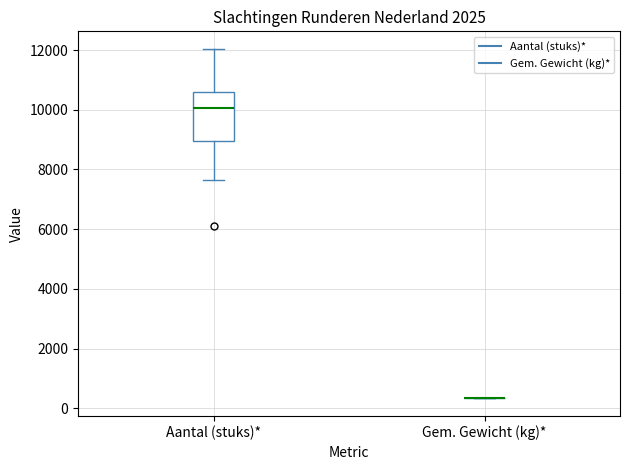

Reading left to right, transcribe this box plot: for each box, give where its median line is, the range the box spans, and where its two whiskers end, as read against the y-axis. The values are not printed on the chart, so give them approximately, as read against the axis.

Aantal (stuks)*: median 10000, box 9000 to 10600, whiskers 7600 to 12000
Gem. Gewicht (kg)*: box collapsed to a line at 400, whiskers 400 to 400